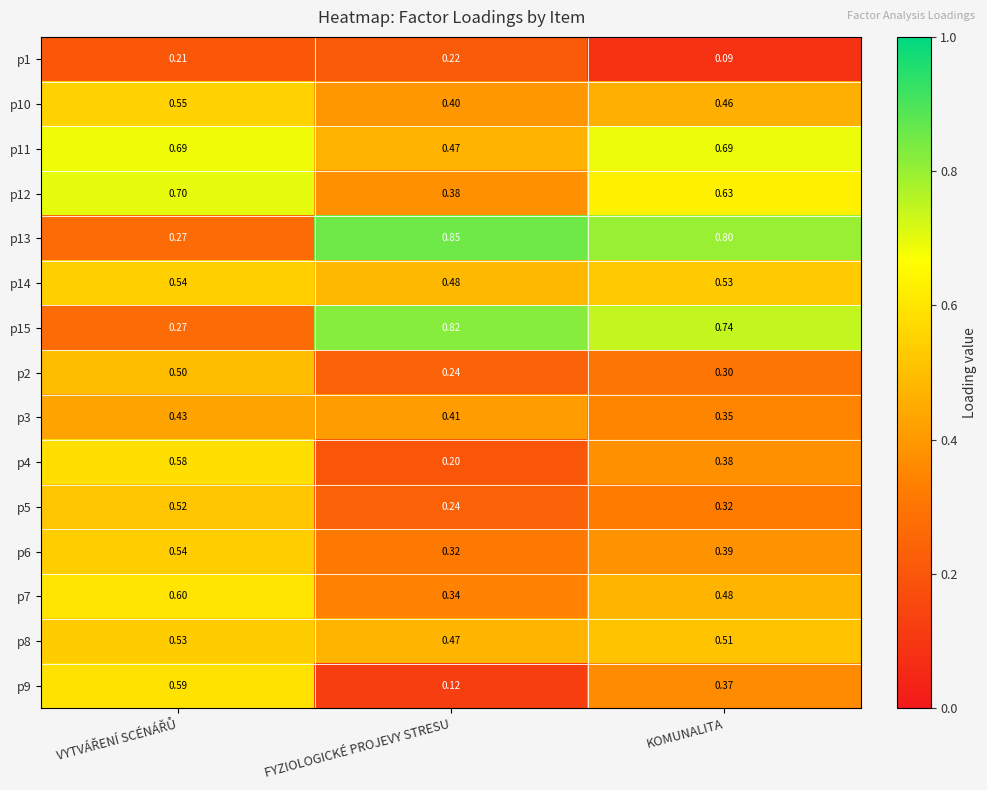

Where is p6 nearest to the value 0?

FYZIOLOGICKÉ PROJEVY STRESU